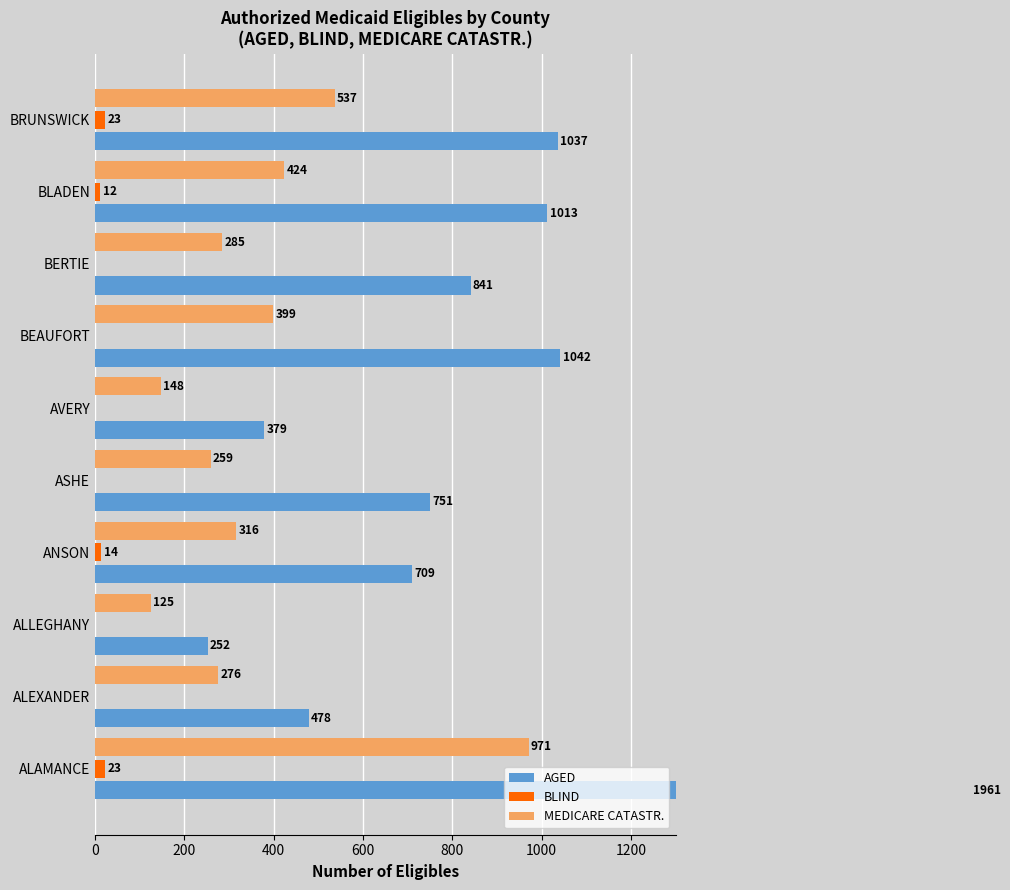

How many groups of bars are there?

10